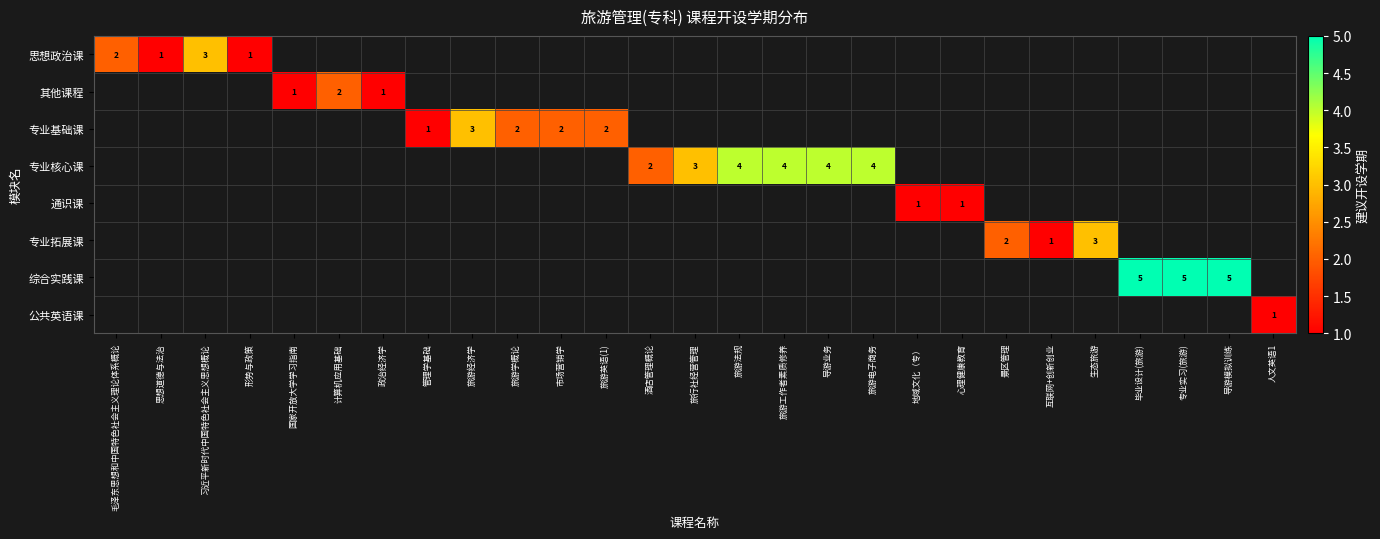

How many values in the 专业核心课 series exceed 3?

4